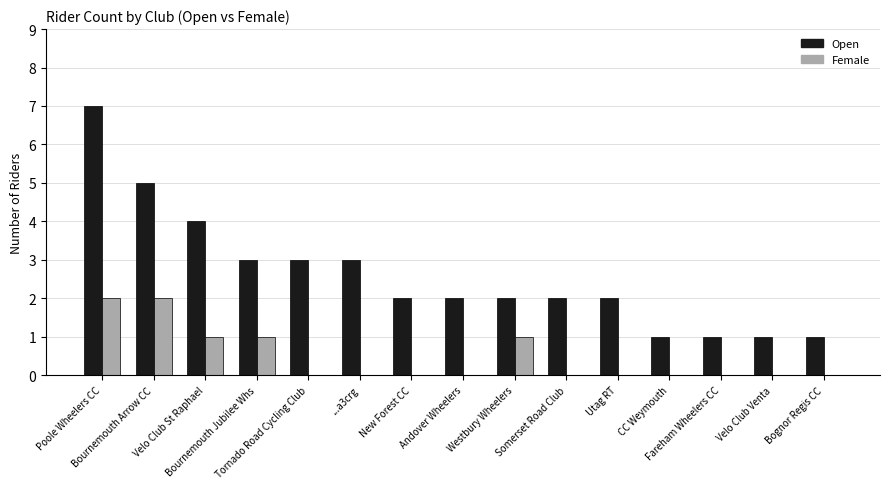

Which series has the largest total across all categories?

Open